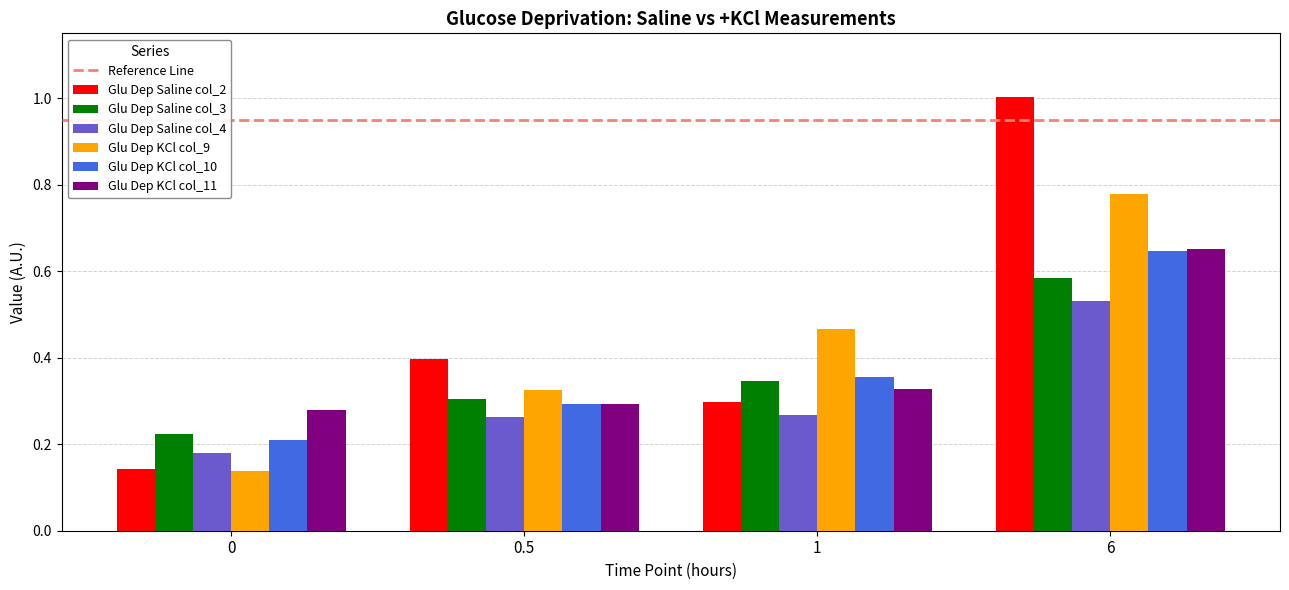

What is the maximum value shown in the chart?

1.0